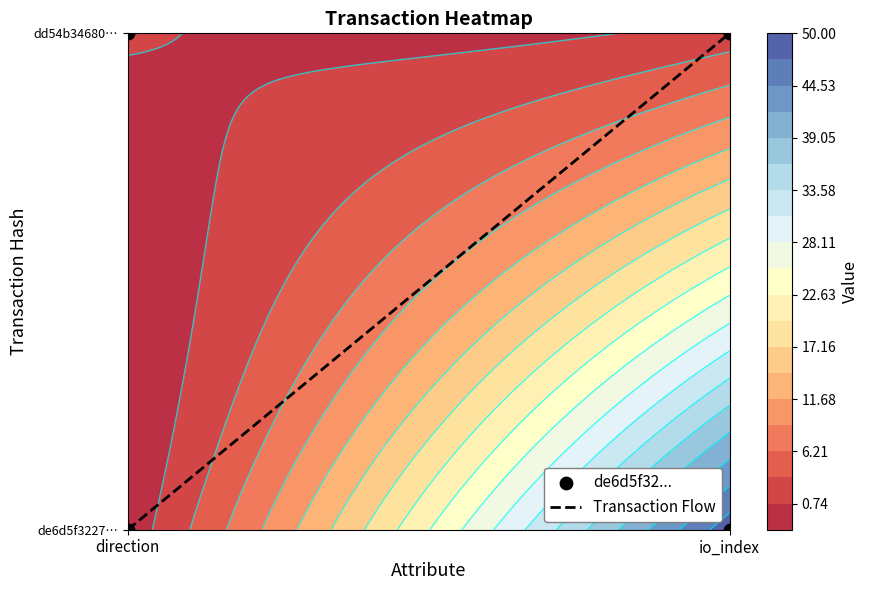

What is the sum of the values at direction and io_index?

1